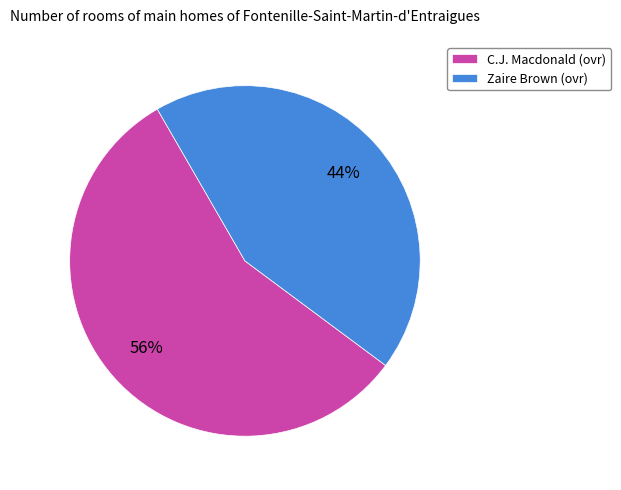

Between C.J. Macdonald (ovr) and Zaire Brown (ovr), which is larger?

C.J. Macdonald (ovr)